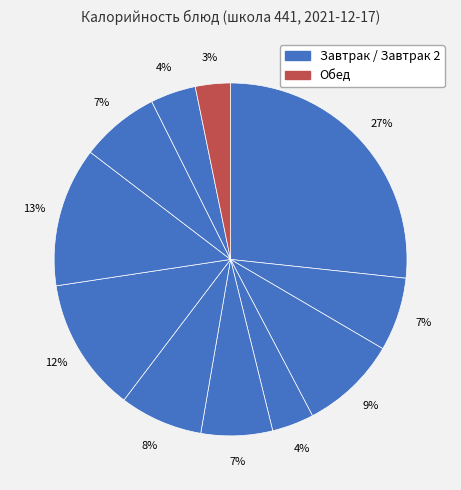

How many segments does this pie chart have?

11